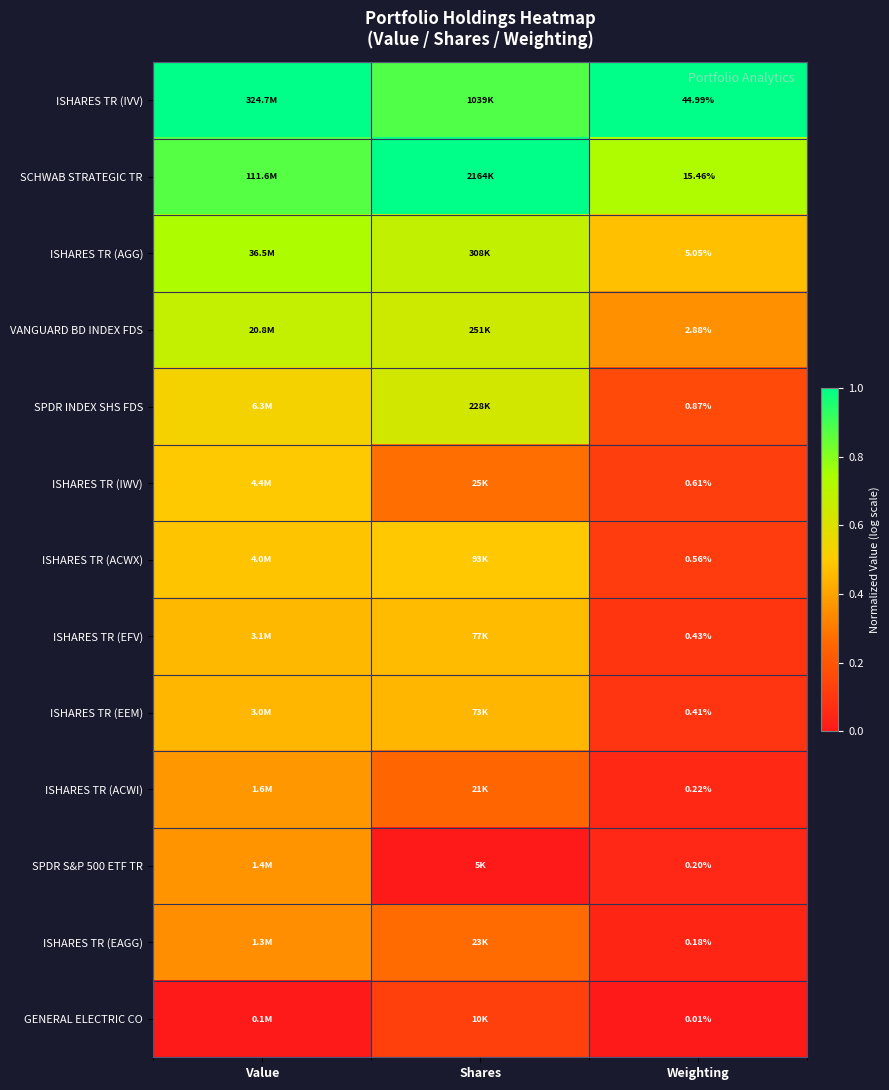

What is the difference between the highest and lowest values at Value?

1.0